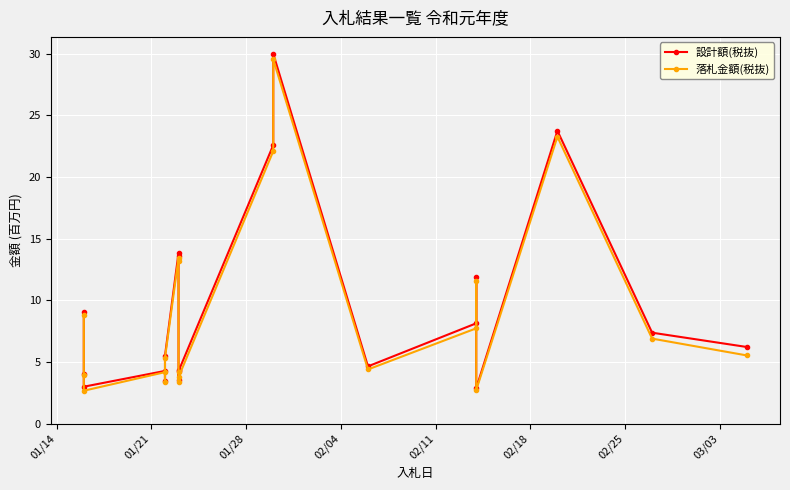

What are all the series names shown in the legend?

設計額(税抜), 落札金額(税抜)